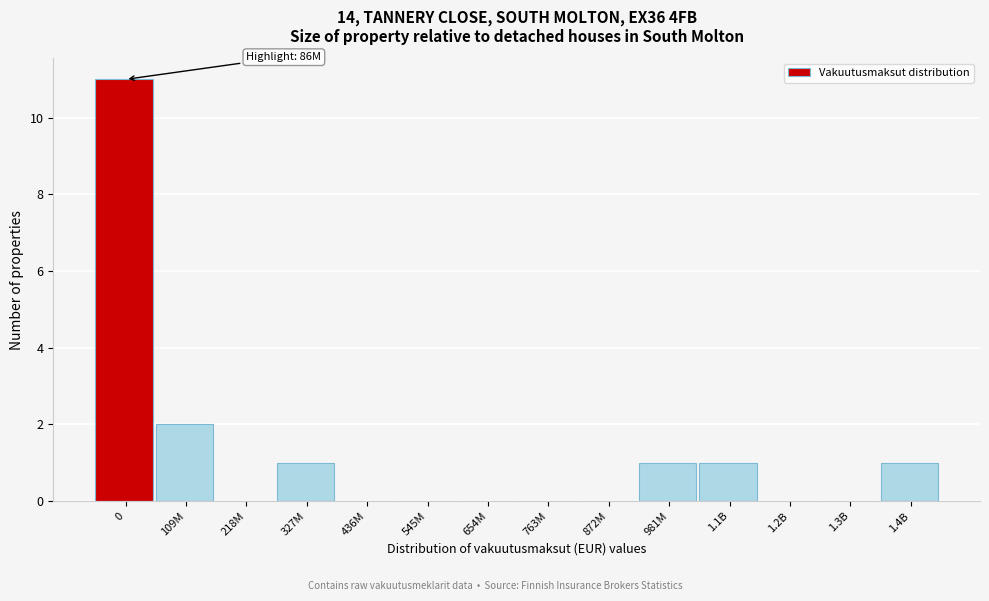

Reading right to left, what are all the values shown in this chart?

1.4B=1	1.3B=0	1.2B=0	1.1B=1	981M=1	872M=0	763M=0	654M=0	545M=0	436M=0	327M=1	218M=0	109M=2	0=11